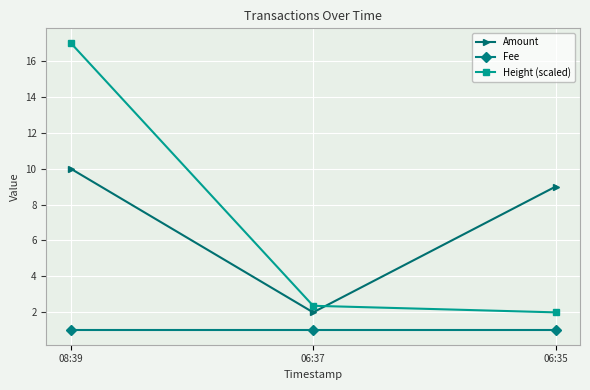

Which series changed the most between 06:37 and 06:35?

Amount